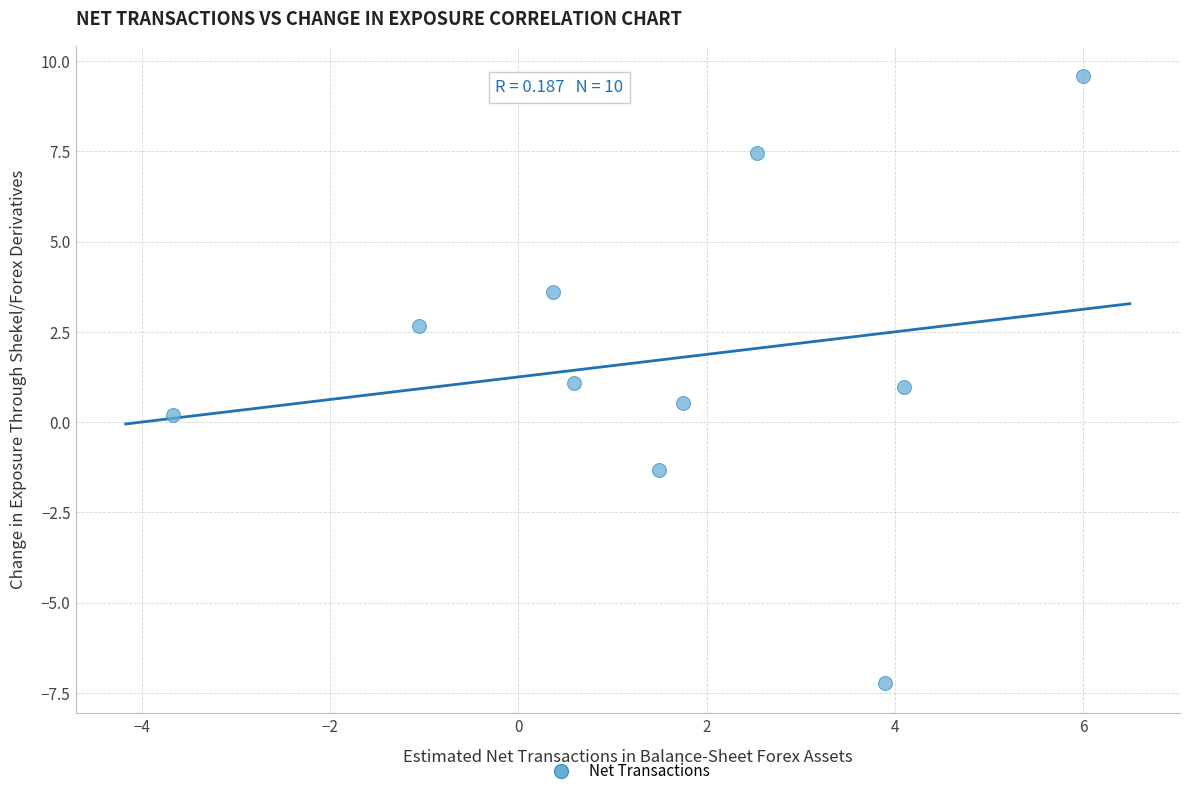

What is the range of Y values (max minus min)?

16.8